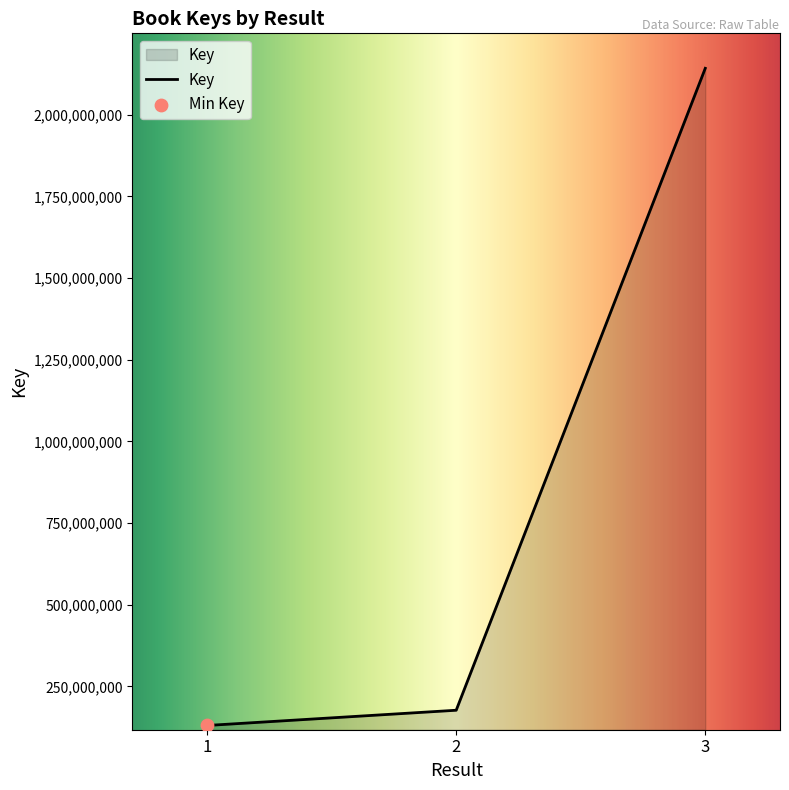

Between 1 and 2, which is larger?

2